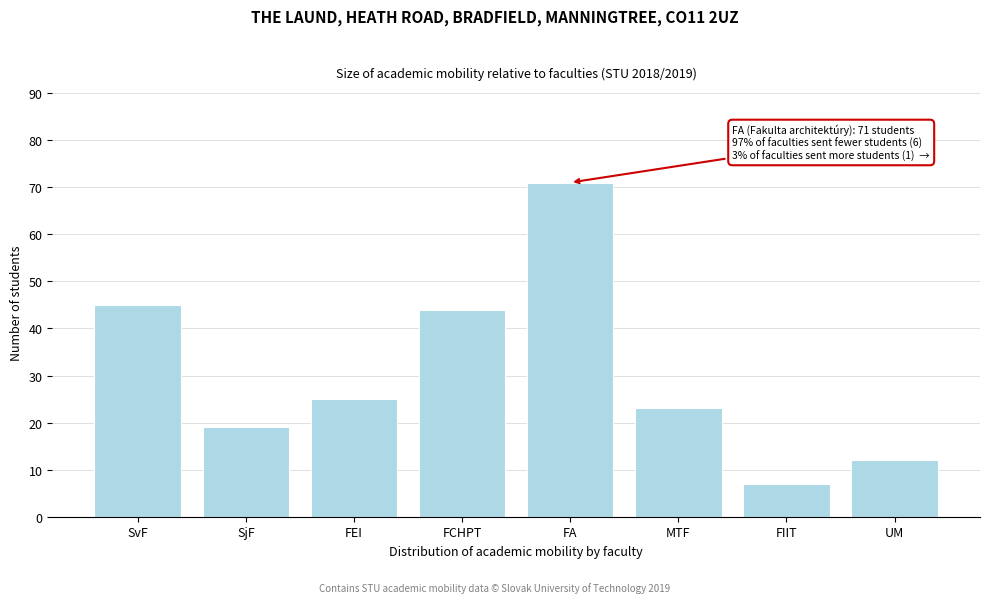

Reading left to right, what are all the values shown in this chart?

SvF=45	SjF=19	FEI=25	FCHPT=44	FA=71	MTF=23	FIIT=7	UM=12